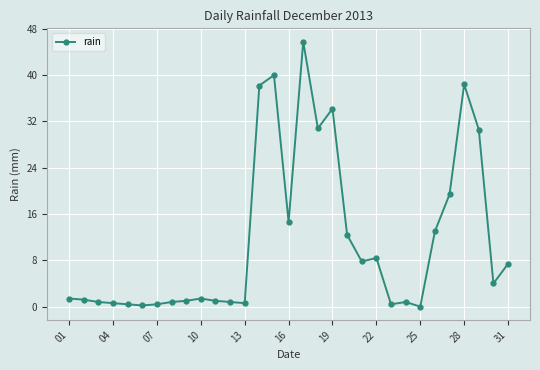

True or false: there are more than 0 points higher than both neighbors.

True